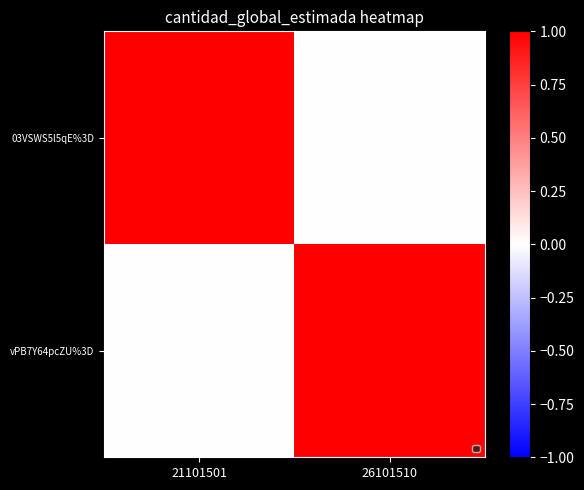

At how many categories does at least one series exceed 0?

2